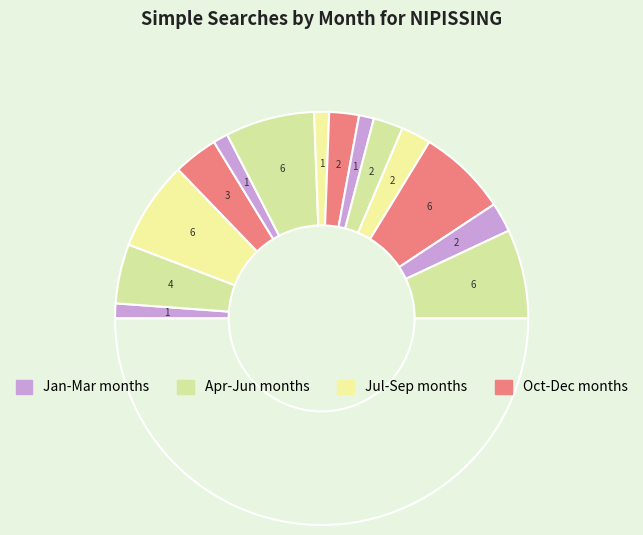

How many slices are in this pie chart?

15